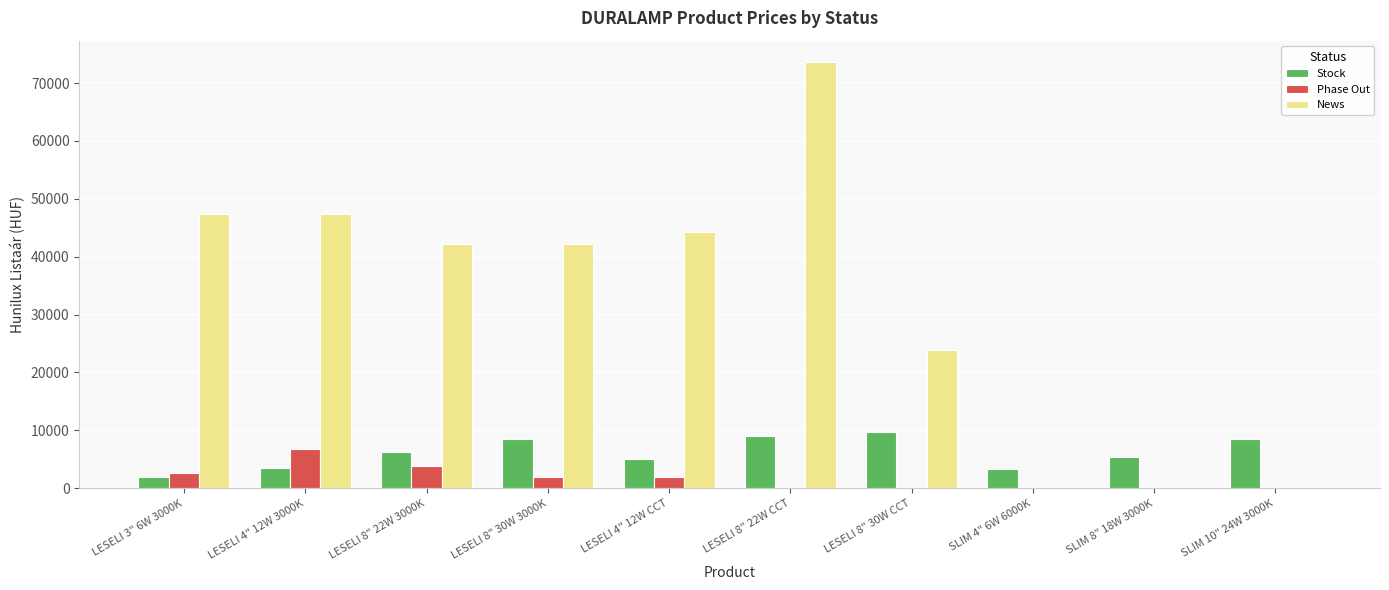

Which category has the highest value in the News series?

LESELI 8" 22W CCT